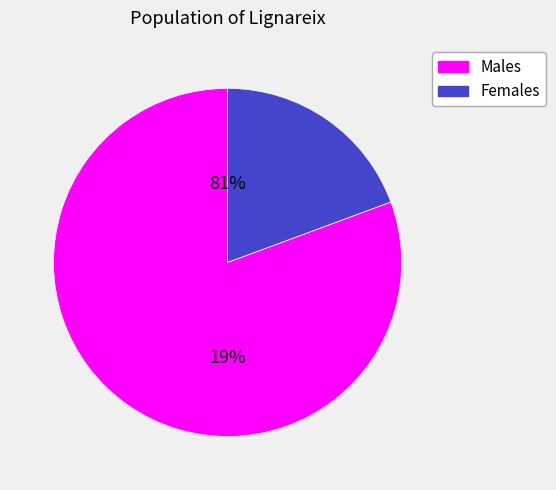

What is the total percentage of 001-001-0030731 and 001-001-0030726?

100.0%